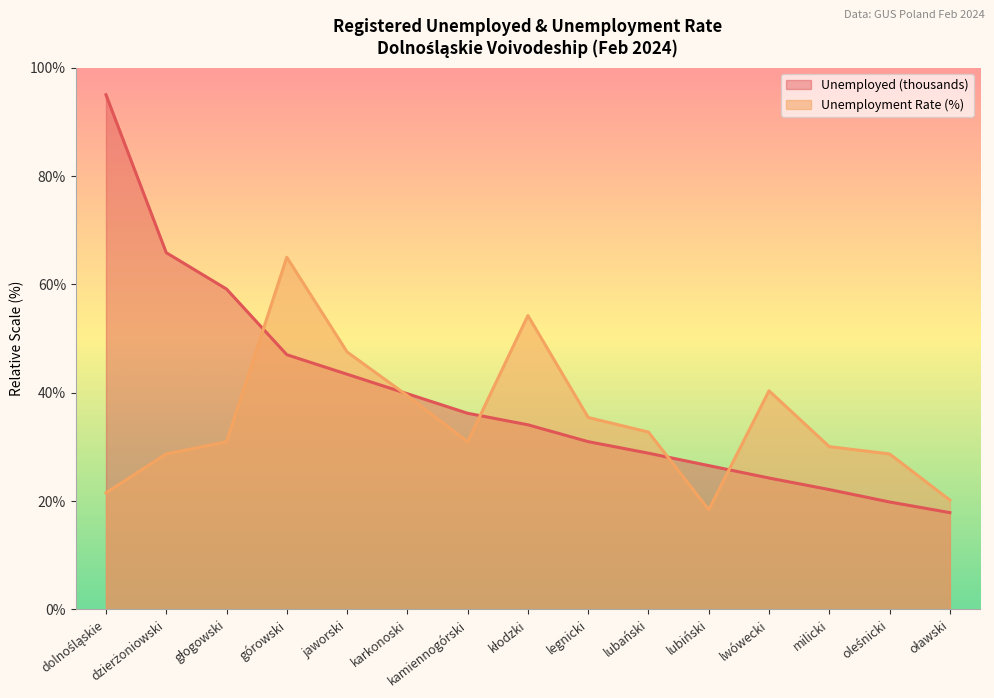

Which category has the highest value in the Unemployed (thousands) series?

dolnośląskie